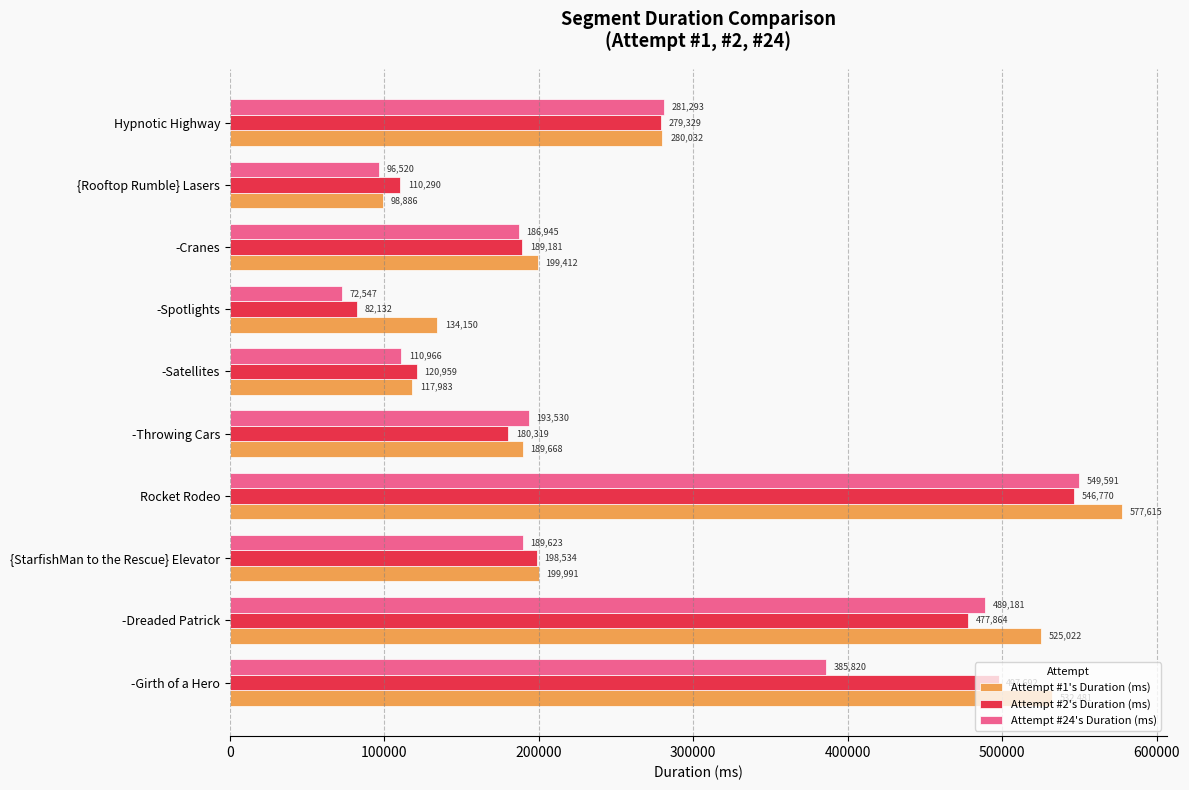

Is the value of Attempt #24's Duration (ms) at -Girth of a Hero greater than the value of Attempt #2's Duration (ms) at {StarfishMan to the Rescue} Elevator?

Yes